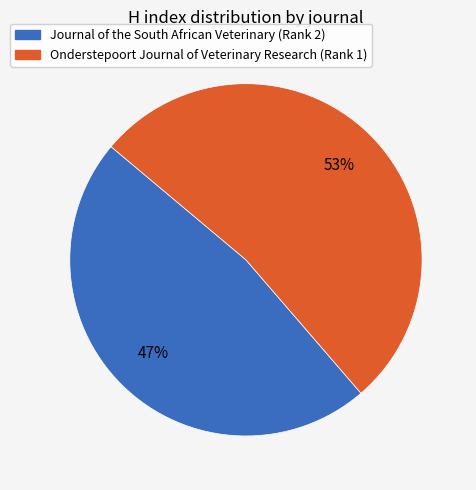

Which category has the smallest portion of the pie?

Journal of the South African Veterinary (Rank 2)